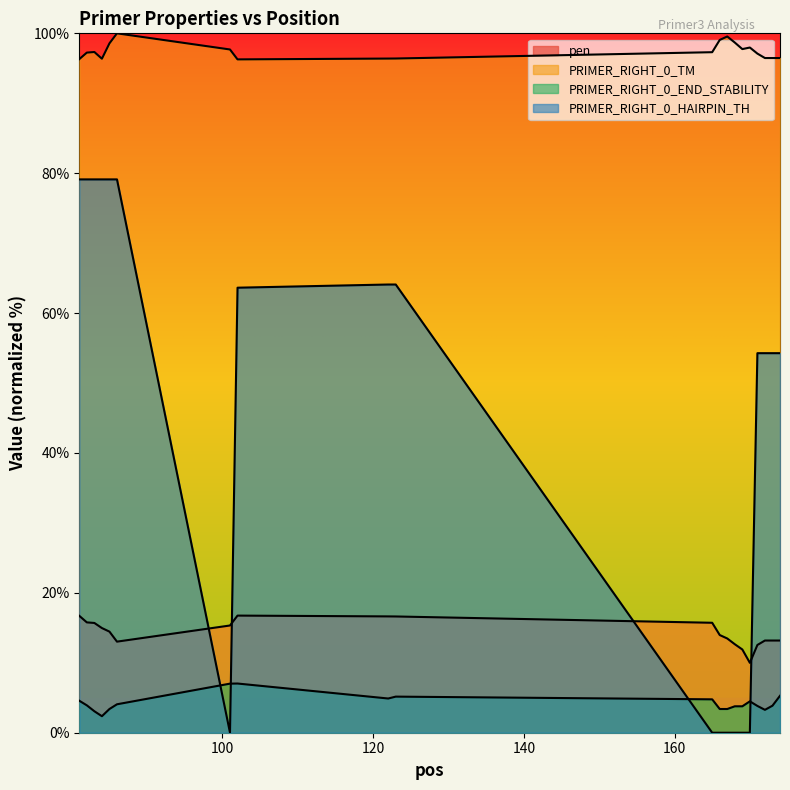

Is the value of PRIMER_RIGHT_0_TM at 168 greater than the value of pen at 86?

Yes